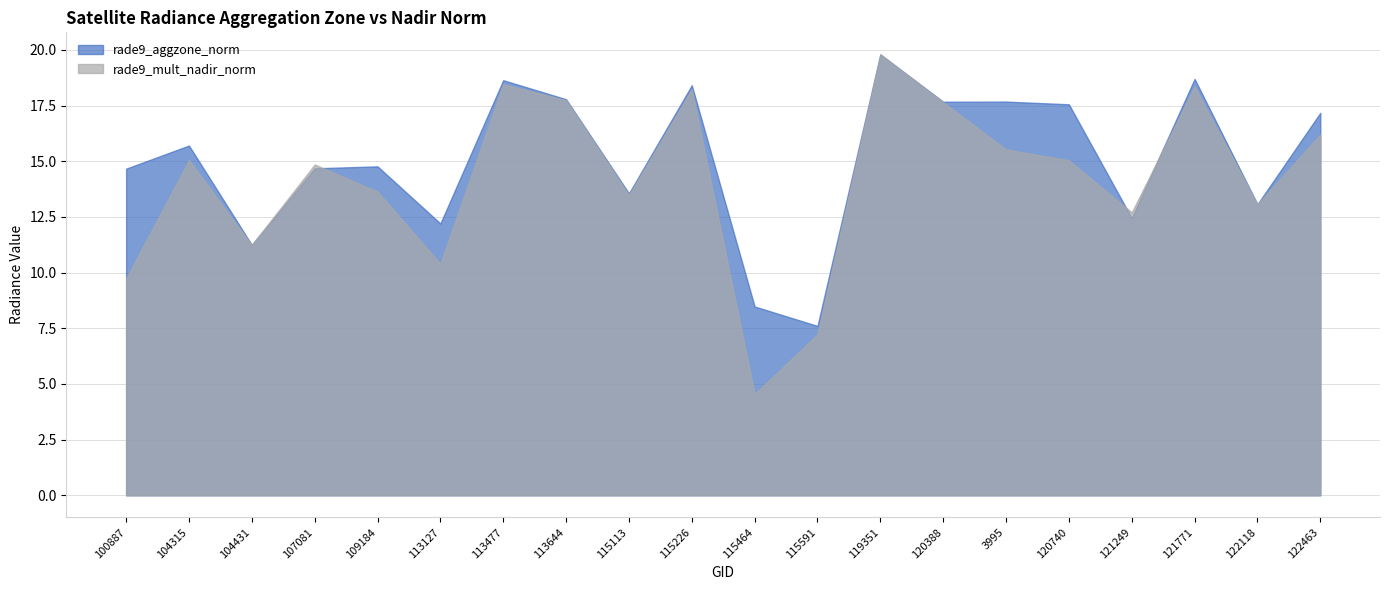

Read the rade9_mult_nadir_norm value at 120388.

17.7